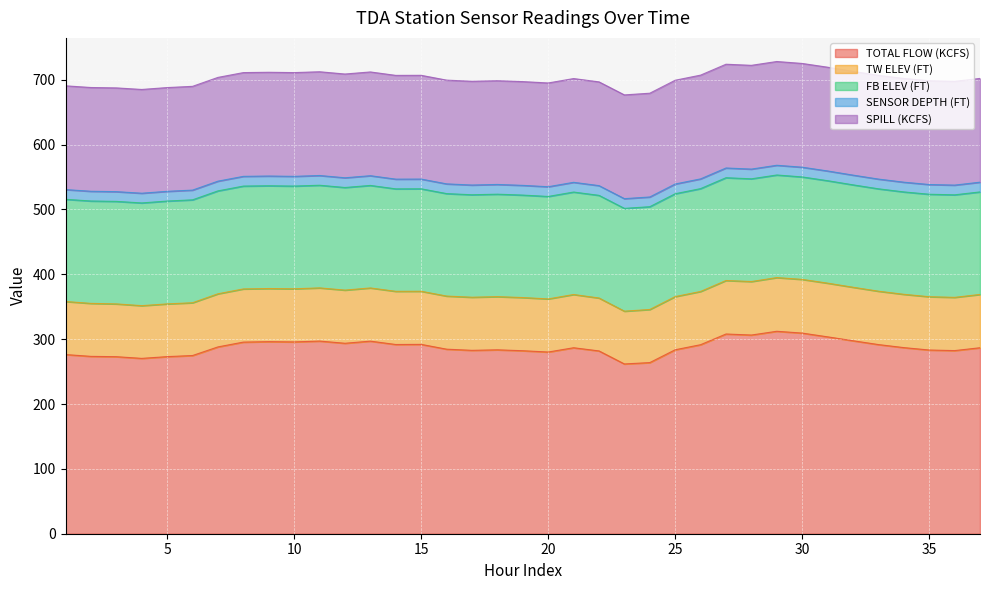

Which series has the largest total across all categories?

TOTAL FLOW (KCFS)